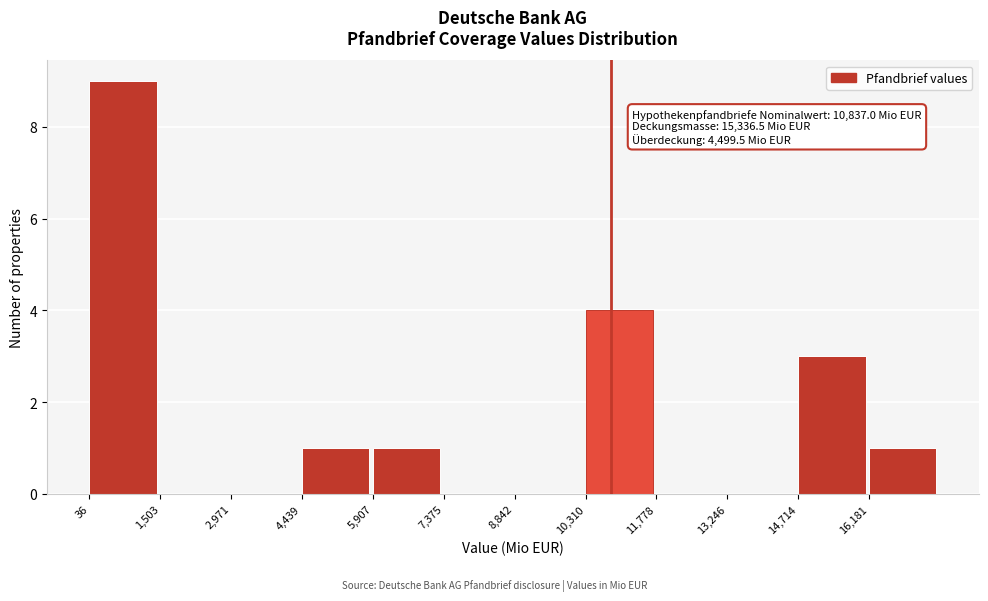

Over which range of the x-axis is the bar tallest?

0 to 1600